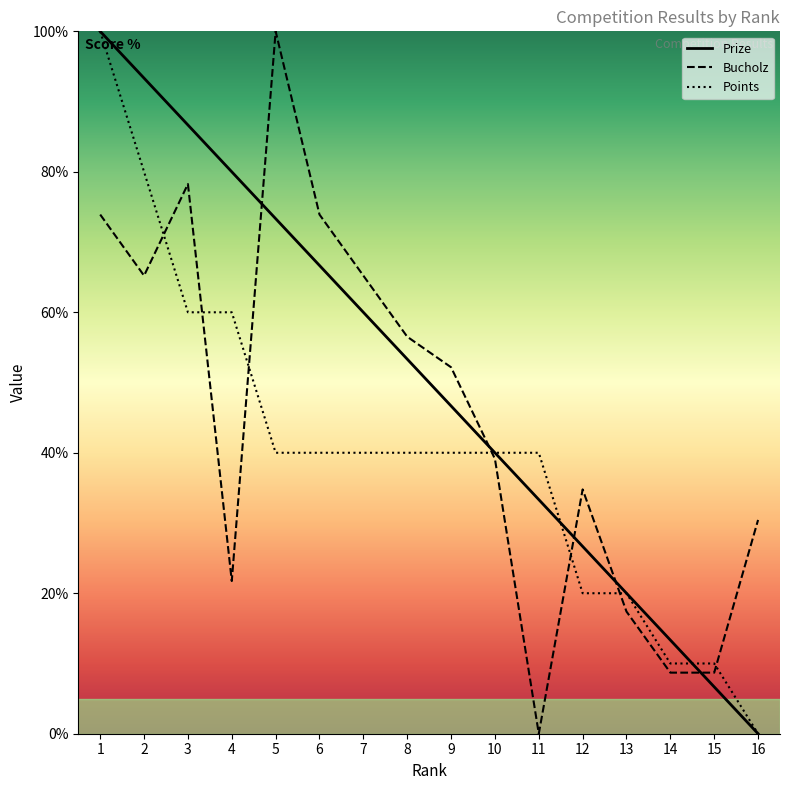

Does the chart display data point markers on the line(s)?

No